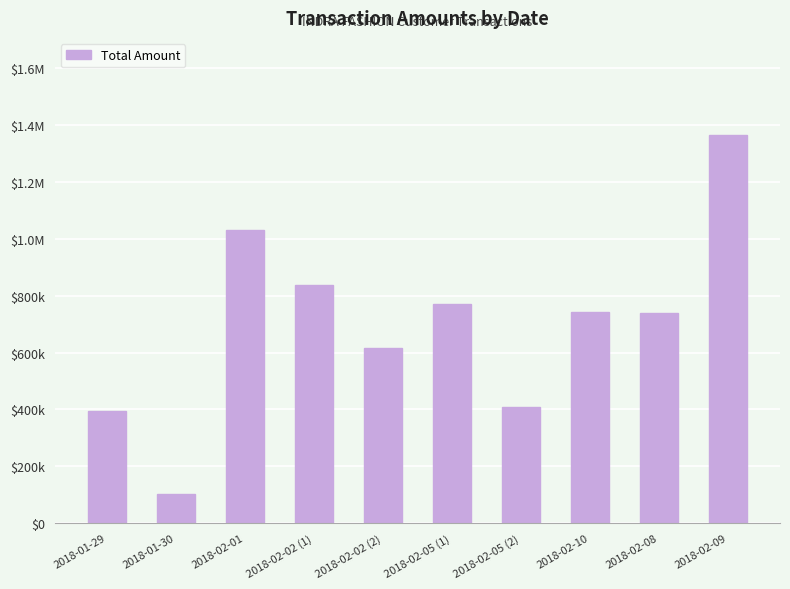

Rank the categories by value from highest to lowest.

2018-02-09, 2018-02-01, 2018-02-02 (1), 2018-02-05 (1), 2018-02-10, 2018-02-08, 2018-02-02 (2), 2018-02-05 (2), 2018-01-29, 2018-01-30